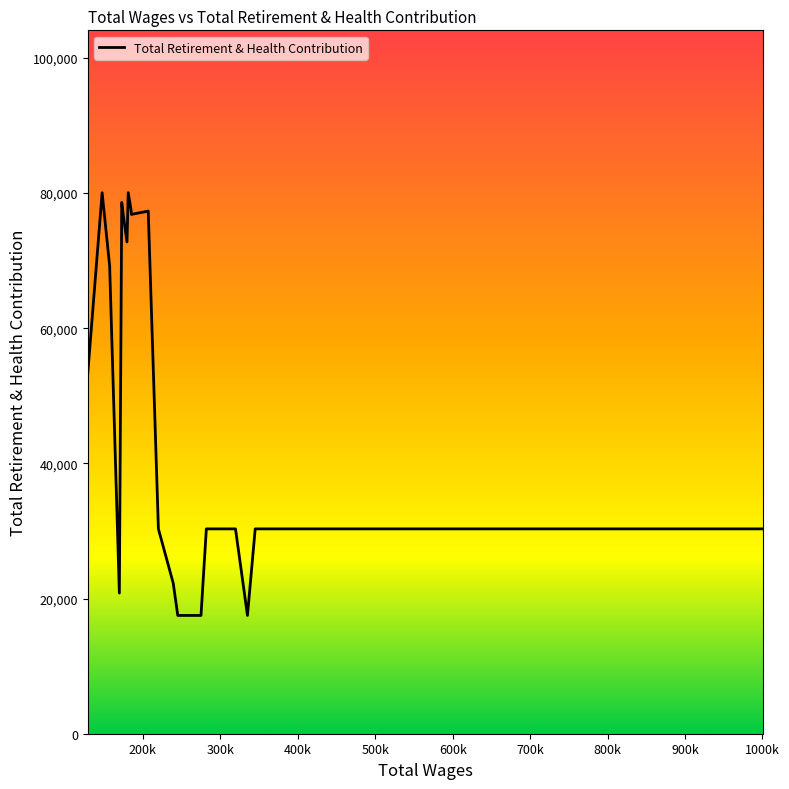

What is the maximum value shown in the chart?

80045